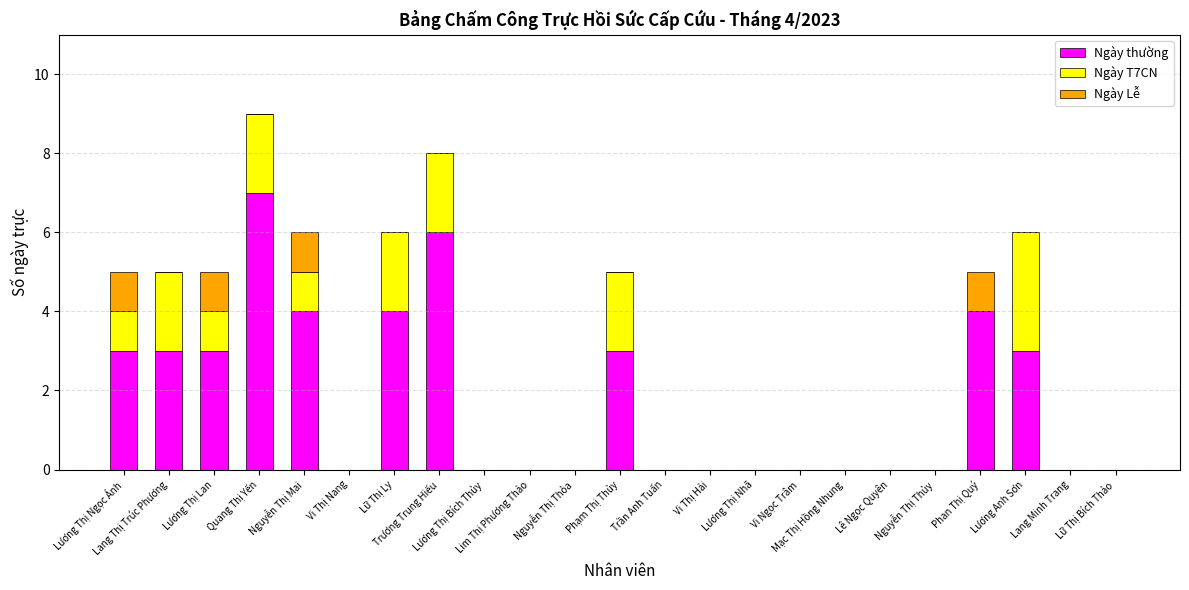

The value of Ngày thường at Mạc Thị Hồng Nhung is -5. True or false?

False